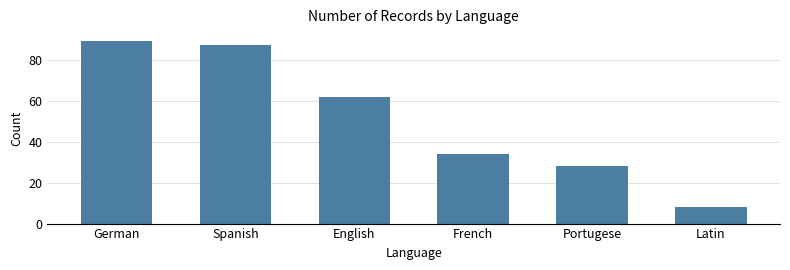

Does the chart contain stacked bars?

No